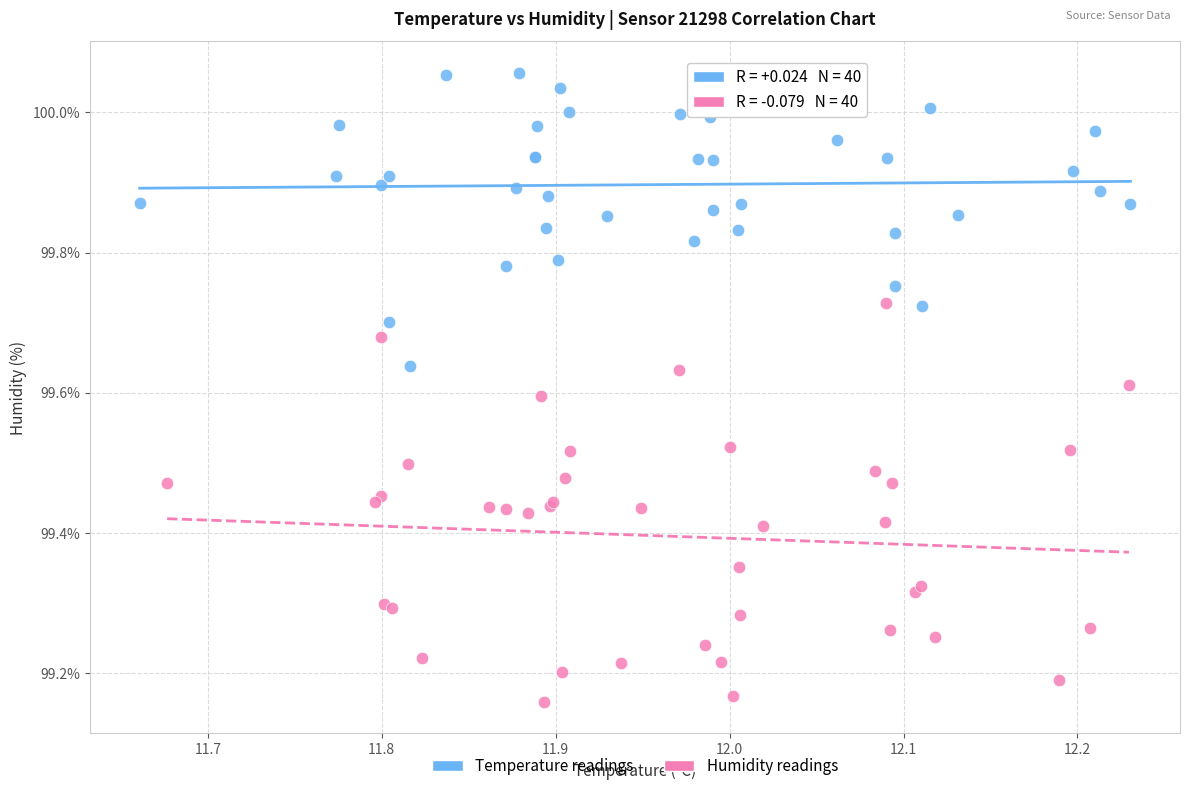

Which series has the widest spread of Y values?

Humidity readings